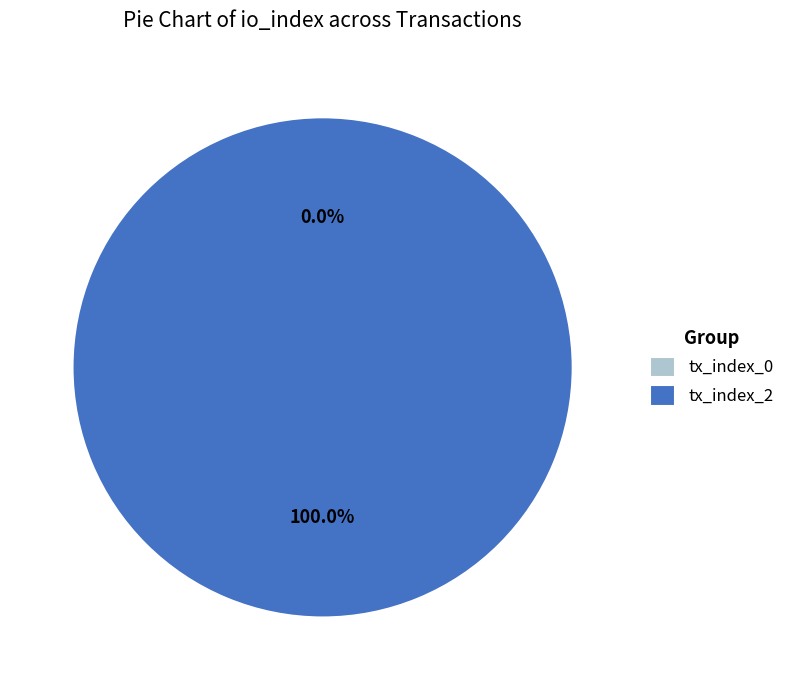

Between tx_index_0 and tx_index_2, which is larger?

tx_index_2